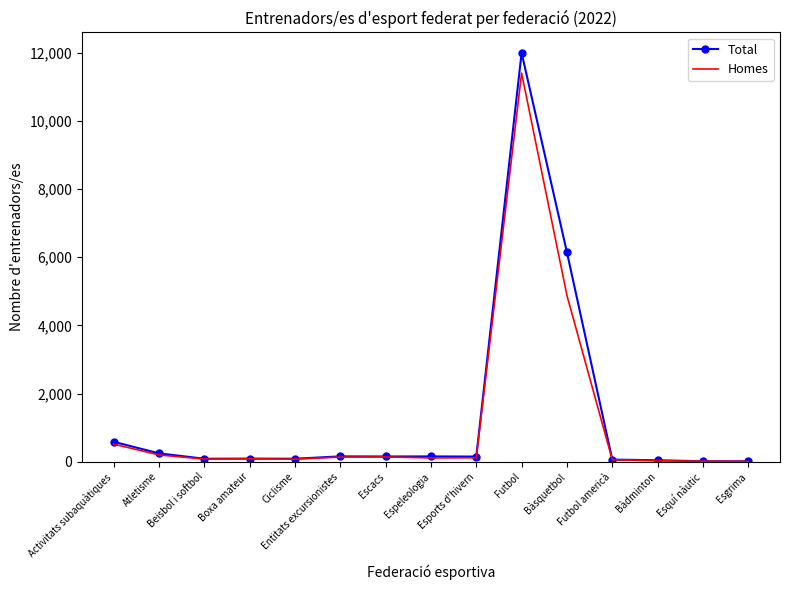

At which category does the chart reach its peak across all series?

Futbol